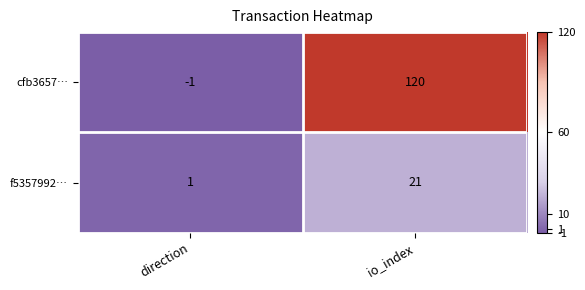

Is the value of cfb3657… at io_index greater than the value of f5357992… at direction?

Yes